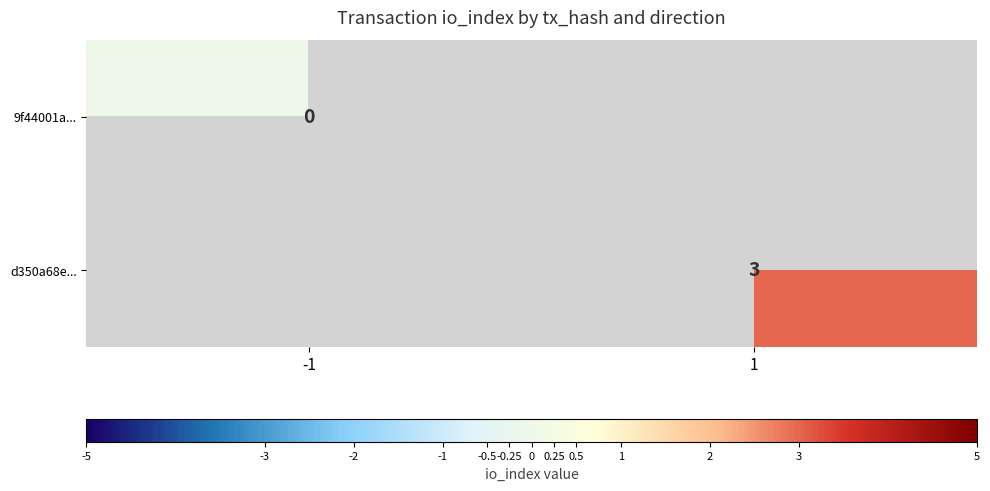

The value of d350a68e... at 1 is 3. True or false?

True